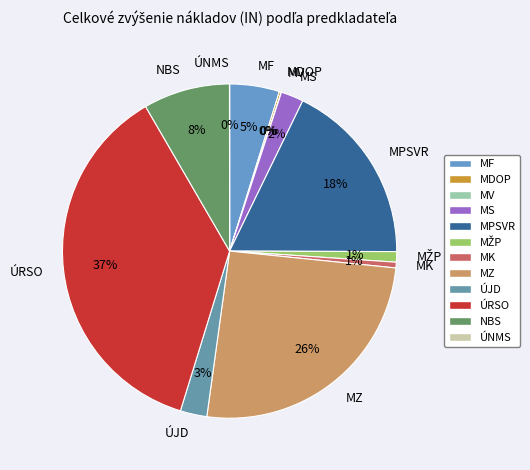

Does any single category account for the majority?

No